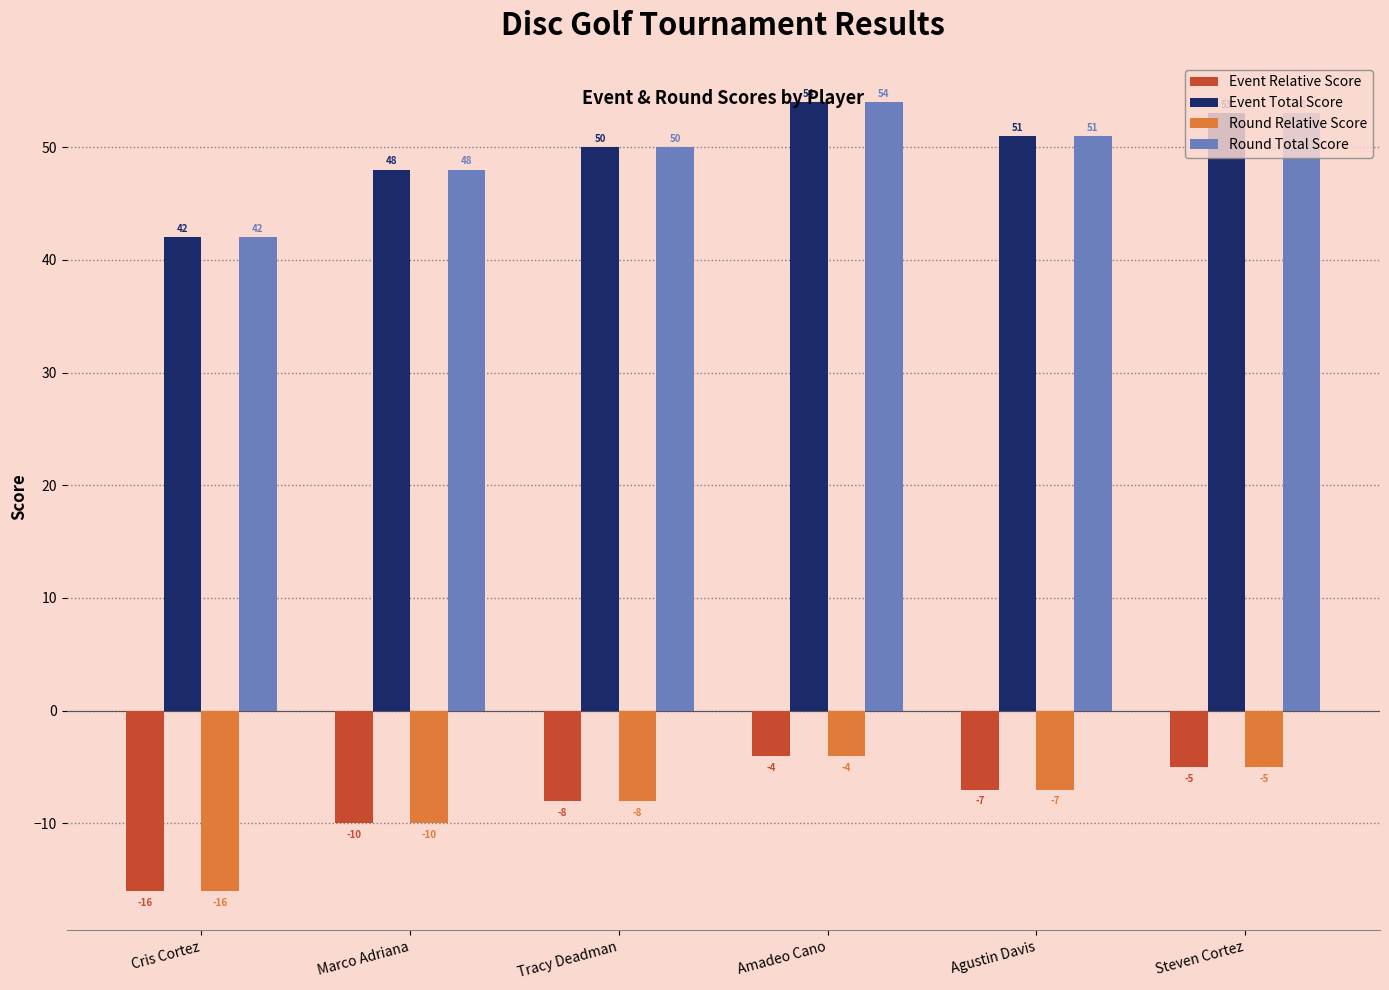

What are all the series names shown in the legend?

Event Relative Score, Event Total Score, Round Relative Score, Round Total Score